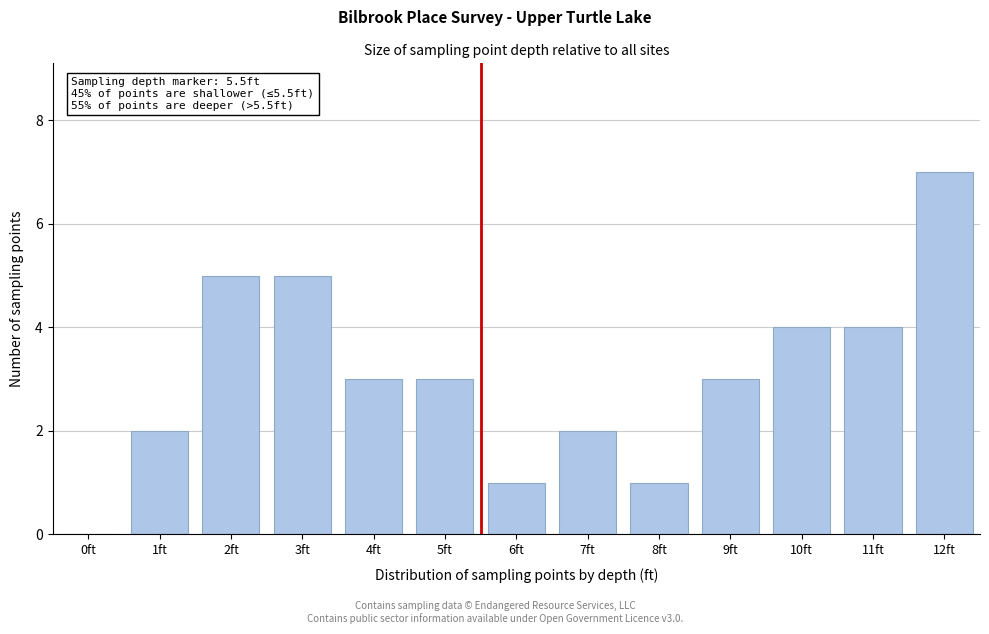

Reading left to right, what are all the values shown in this chart?

0ft=0	1ft=2	2ft=5	3ft=5	4ft=3	5ft=3	6ft=1	7ft=2	8ft=1	9ft=3	10ft=4	11ft=4	12ft=7